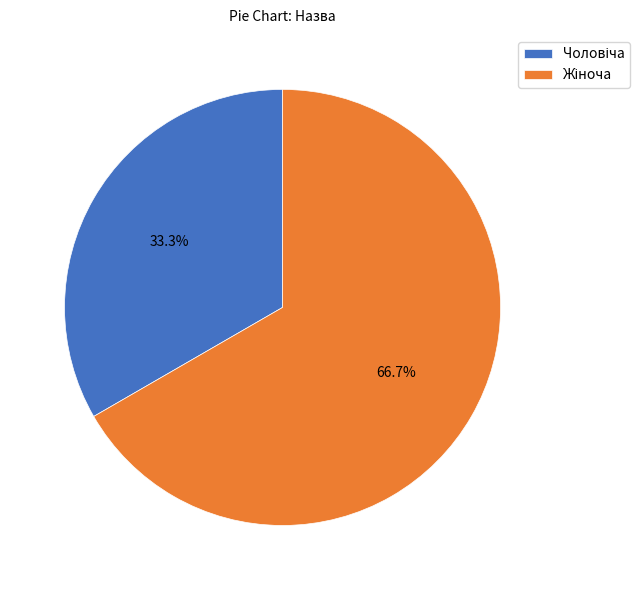

Does any single category account for the majority?

Yes